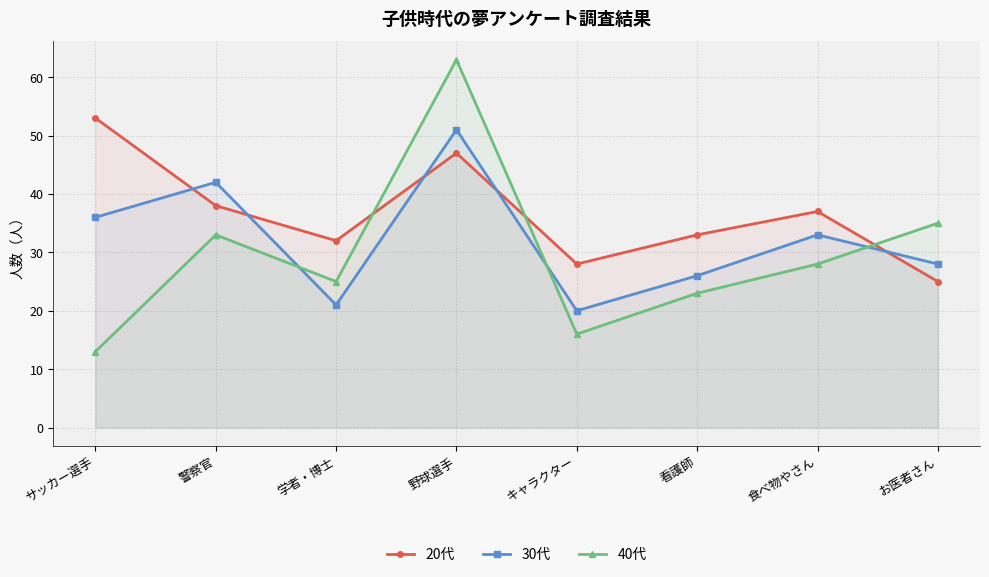

Reading left to right, extract all data points from this chart.

20代: サッカー選手=53	警察官=38	学者・博士=32	野球選手=47	キャラクター=28	看護師=33	食べ物やさん=37	お医者さん=25
30代: サッカー選手=36	警察官=42	学者・博士=21	野球選手=51	キャラクター=20	看護師=26	食べ物やさん=33	お医者さん=28
40代: サッカー選手=13	警察官=33	学者・博士=25	野球選手=63	キャラクター=16	看護師=23	食べ物やさん=28	お医者さん=35